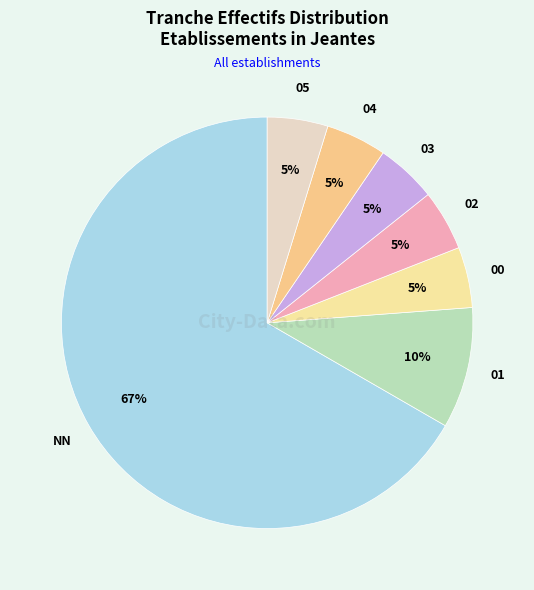

To the nearest percent, what is the average slice percentage?

14%